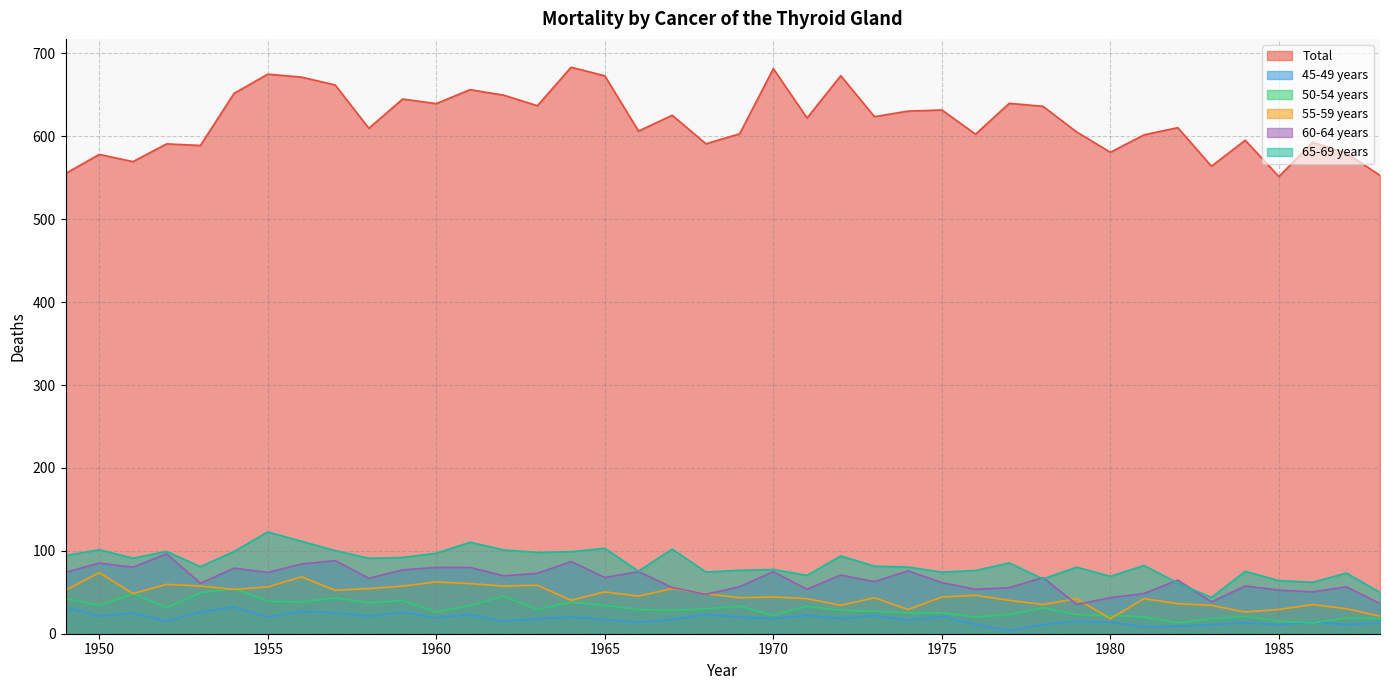

What is the difference between the 65-69 years values at 1986 and 1979?

18.3